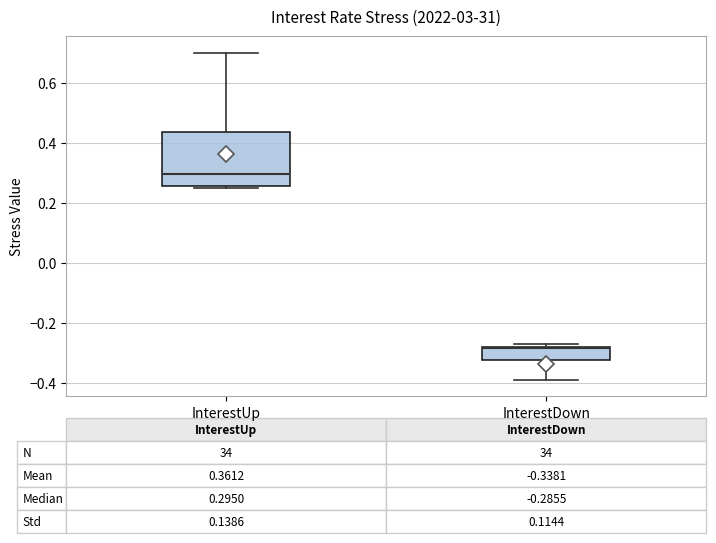

Which box's median line is the lowest?

InterestDown